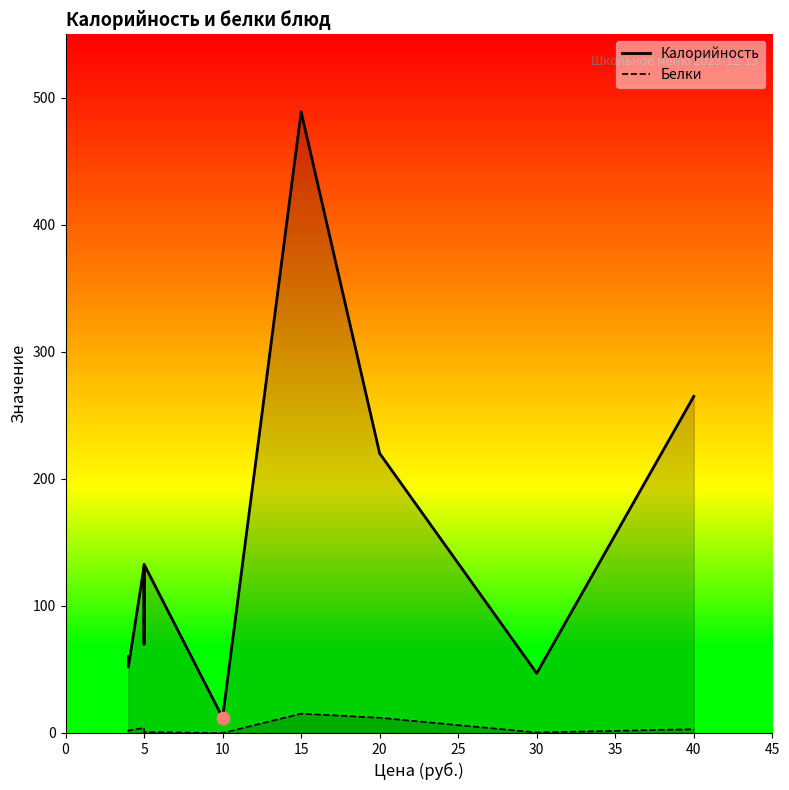

At how many categories does at least one series exceed 389?

1